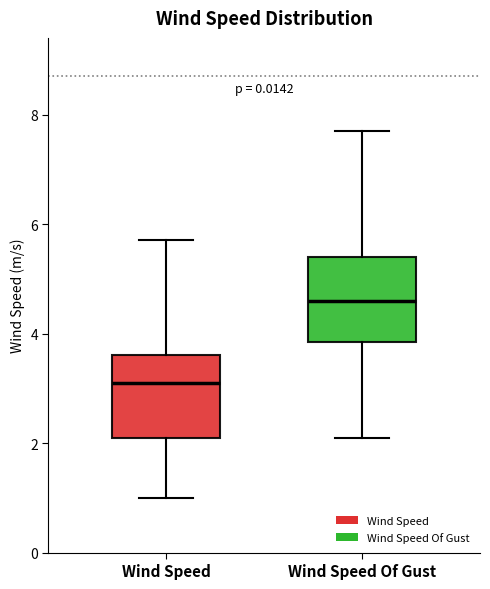

Reading left to right, read every box against the y-axis: the position of its median line, the range the box covers, and the ends of its whiskers. The values are not printed on the chart, so give them approximately, as read against the axis.

Wind Speed: median 3.2, box 2.2 to 3.6, whiskers 1.0 to 5.8
Wind Speed Of Gust: median 4.6, box 3.8 to 5.4, whiskers 2.2 to 7.8